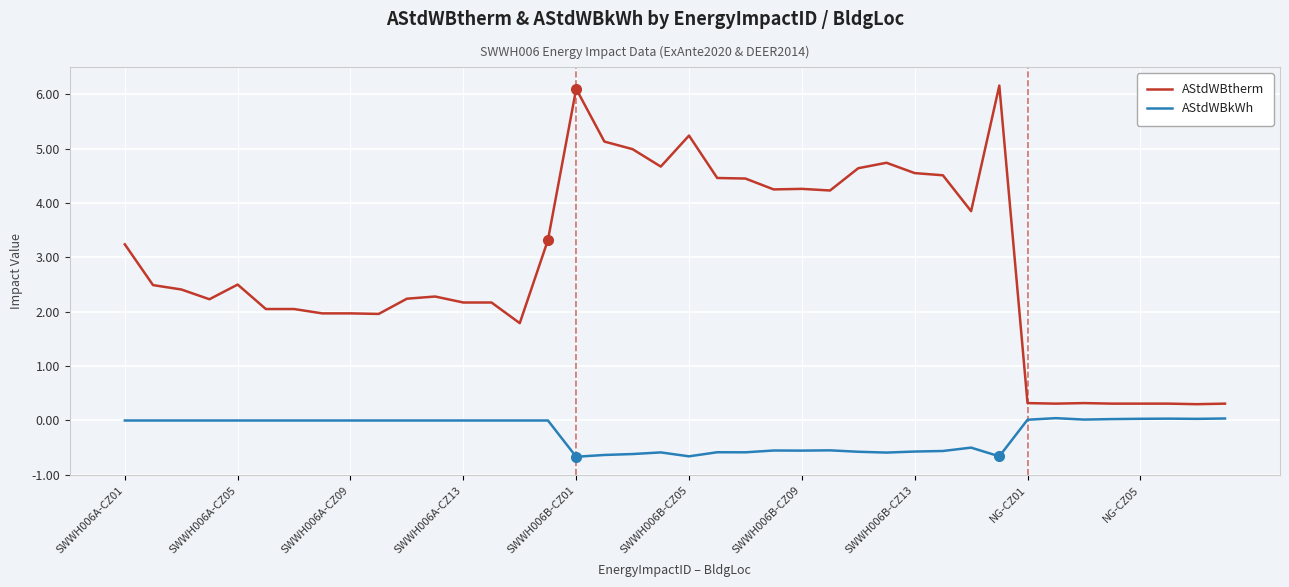

Which series has the largest total across all categories?

AStdWBtherm